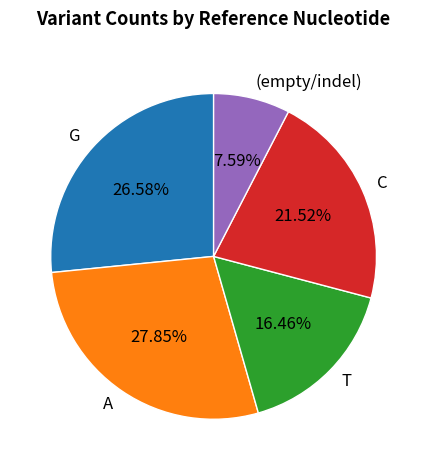

Between G and T, which is larger?

G